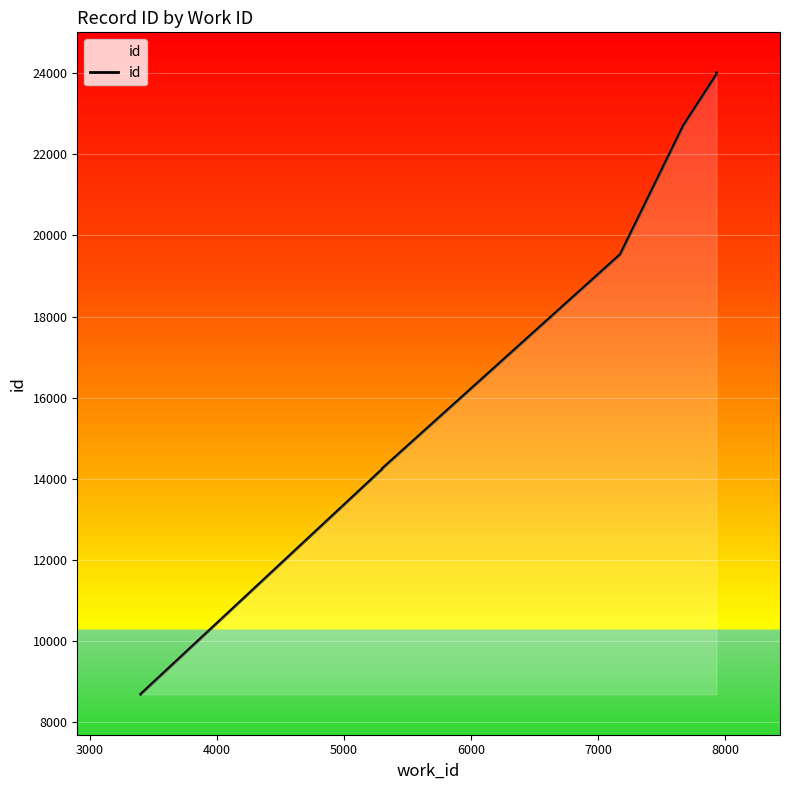

Does the chart display data point markers on the line(s)?

No